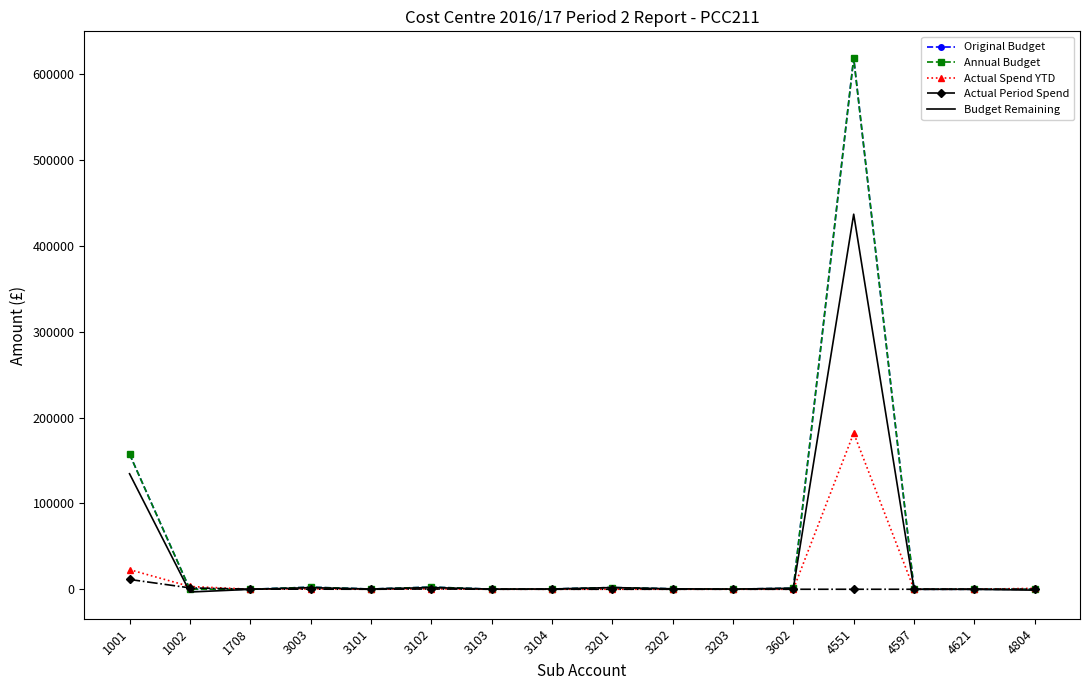

Rank the series by their maximum value, from lowest to highest.

Actual Period Spend, Actual Spend YTD, Budget Remaining, Original Budget, Annual Budget